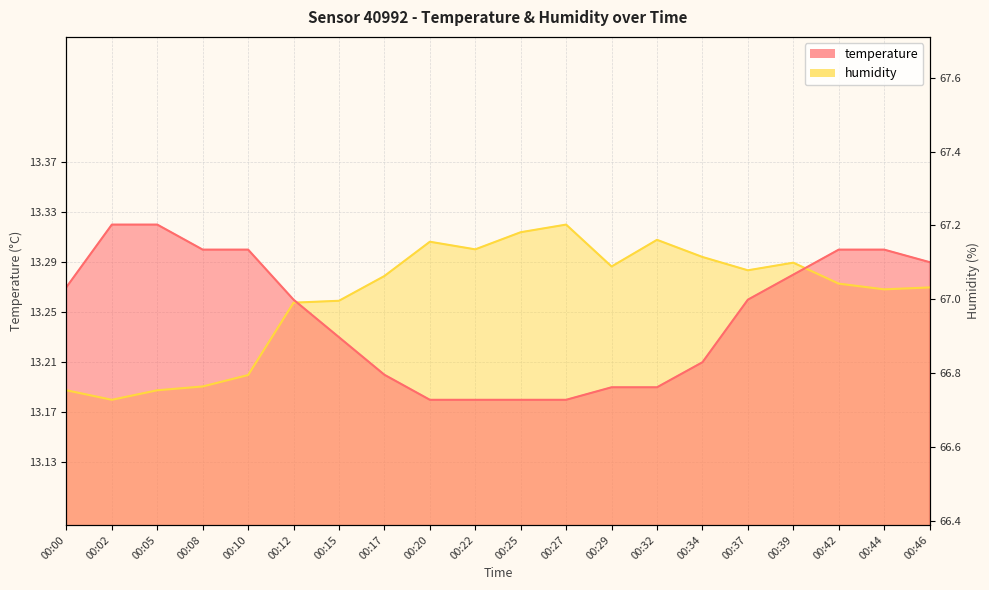

Between which two adjacent categories do temperature and humidity first intersect?

00:12 and 00:15